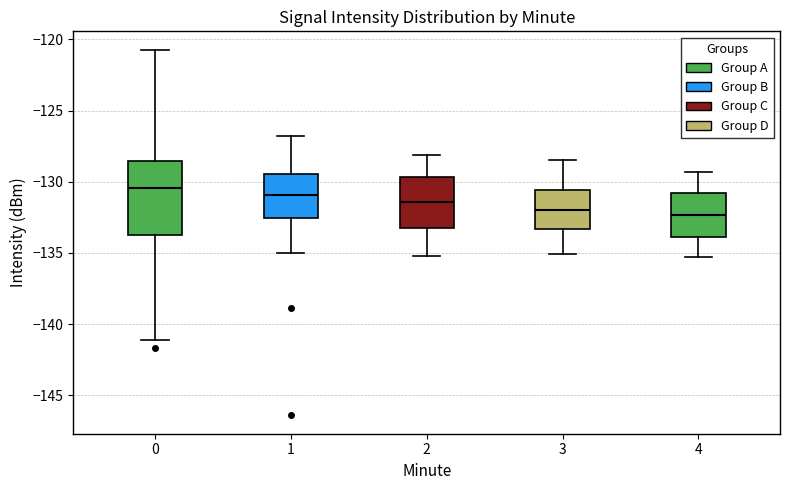

Which box's median line is the highest?

0